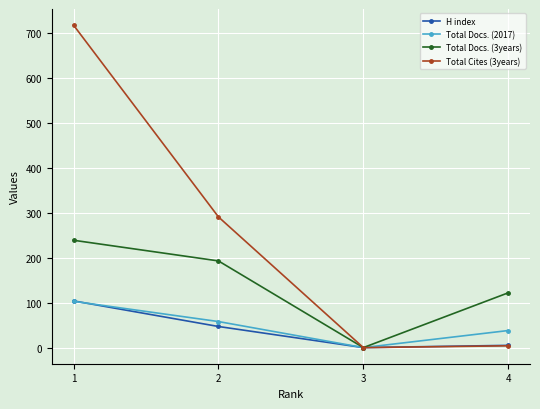

True or false: Total Cites (3years) has more than 1 points higher than both neighbors.

False